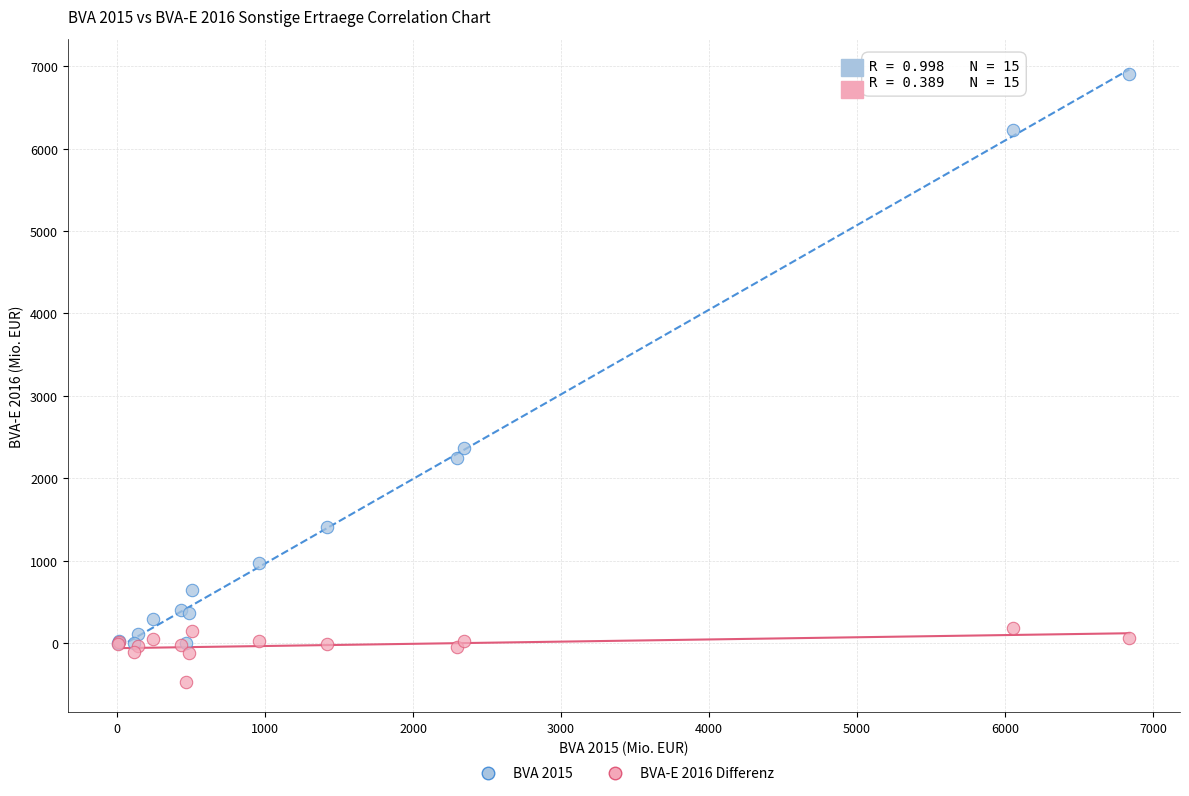

What are all the series names shown in the legend?

BVA 2015, BVA-E 2016 Differenz